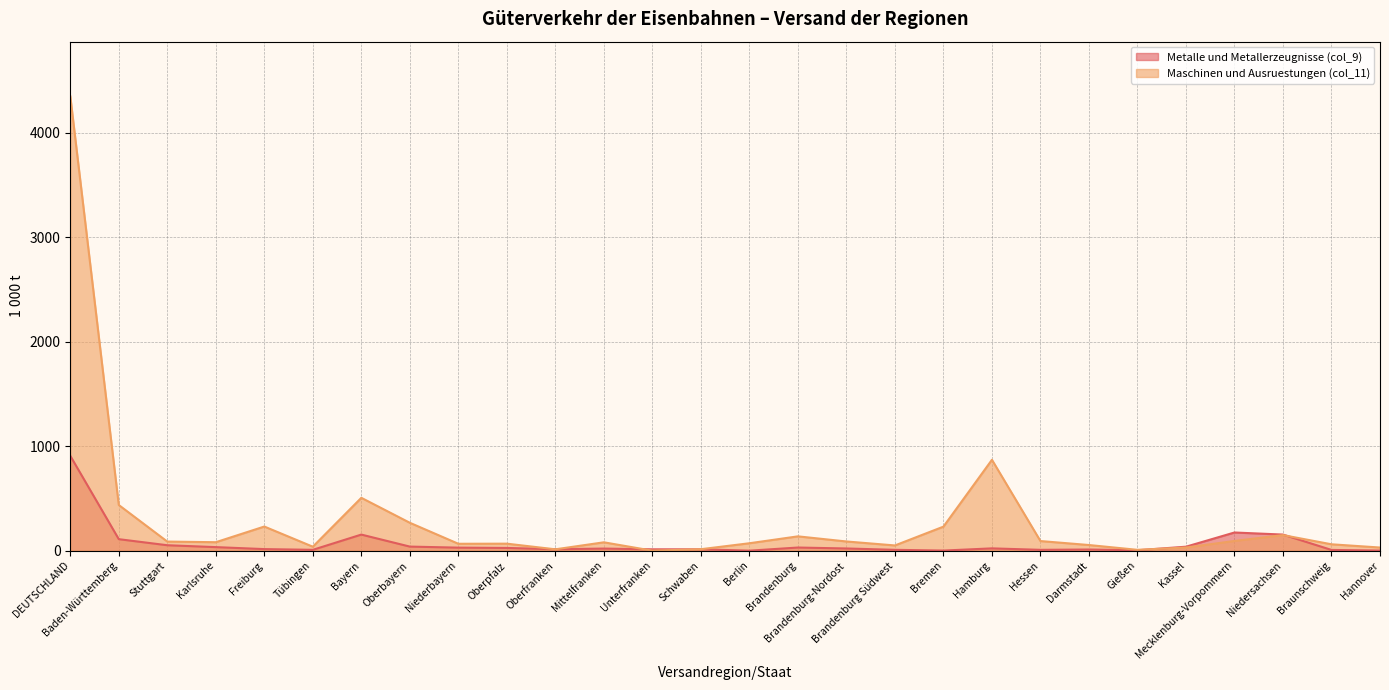

What is the approximate value of Metalle und Metallerzeugnisse (col_9) at Stuttgart, to the nearest 100?

100